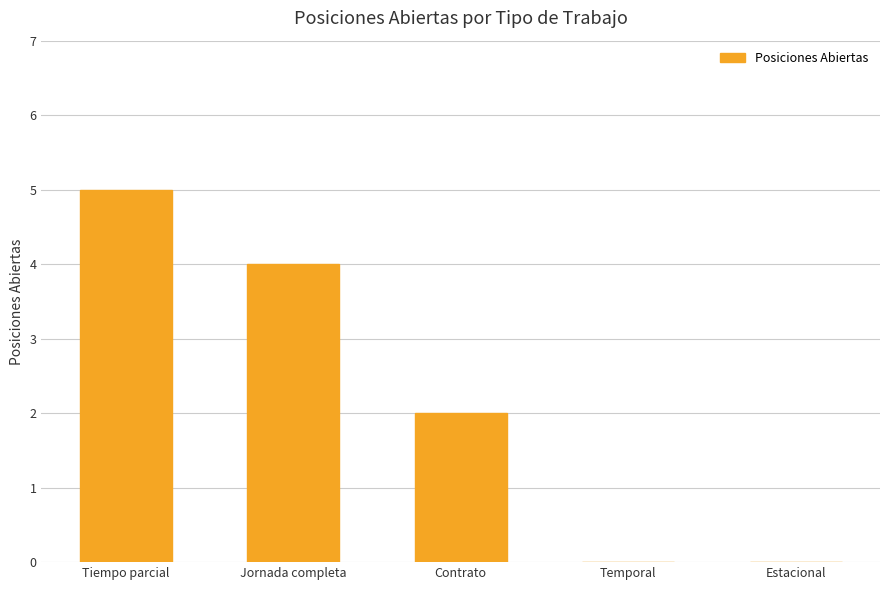

At which category does the chart reach its peak across all series?

Tiempo parcial